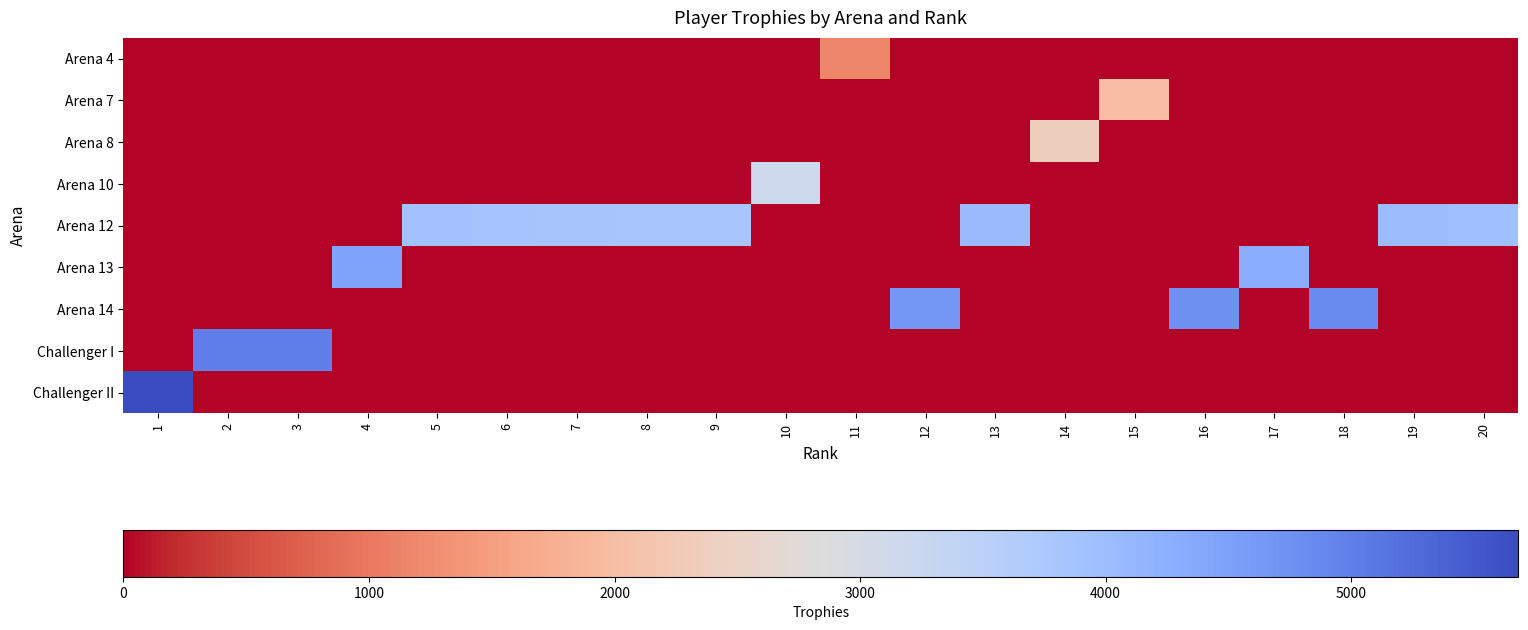

Reading left to right, what are all the values shown in this chart?

Arena 4: 1=0	2=0	3=0	4=0	5=0	6=0	7=0	8=0	9=0	10=0	11=1194	12=0	13=0	14=0	15=0	16=0	17=0	18=0	19=0	20=0
Arena 7: 1=0	2=0	3=0	4=0	5=0	6=0	7=0	8=0	9=0	10=0	11=0	12=0	13=0	14=0	15=2000	16=0	17=0	18=0	19=0	20=0
Arena 8: 1=0	2=0	3=0	4=0	5=0	6=0	7=0	8=0	9=0	10=0	11=0	12=0	13=0	14=2394	15=0	16=0	17=0	18=0	19=0	20=0
Arena 10: 1=0	2=0	3=0	4=0	5=0	6=0	7=0	8=0	9=0	10=3171	11=0	12=0	13=0	14=0	15=0	16=0	17=0	18=0	19=0	20=0
Arena 12: 1=0	2=0	3=0	4=0	5=3892	6=3843	7=3828	8=3800	9=3800	10=0	11=0	12=0	13=4023	14=0	15=0	16=0	17=0	18=0	19=4012	20=3949
Arena 13: 1=0	2=0	3=0	4=4457	5=0	6=0	7=0	8=0	9=0	10=0	11=0	12=0	13=0	14=0	15=0	16=0	17=4290	18=0	19=0	20=0
Arena 14: 1=0	2=0	3=0	4=0	5=0	6=0	7=0	8=0	9=0	10=0	11=0	12=4638	13=0	14=0	15=0	16=4754	17=0	18=4835	19=0	20=0
Challenger I: 1=0	2=5001	3=5000	4=0	5=0	6=0	7=0	8=0	9=0	10=0	11=0	12=0	13=0	14=0	15=0	16=0	17=0	18=0	19=0	20=0
Challenger II: 1=5681	2=0	3=0	4=0	5=0	6=0	7=0	8=0	9=0	10=0	11=0	12=0	13=0	14=0	15=0	16=0	17=0	18=0	19=0	20=0